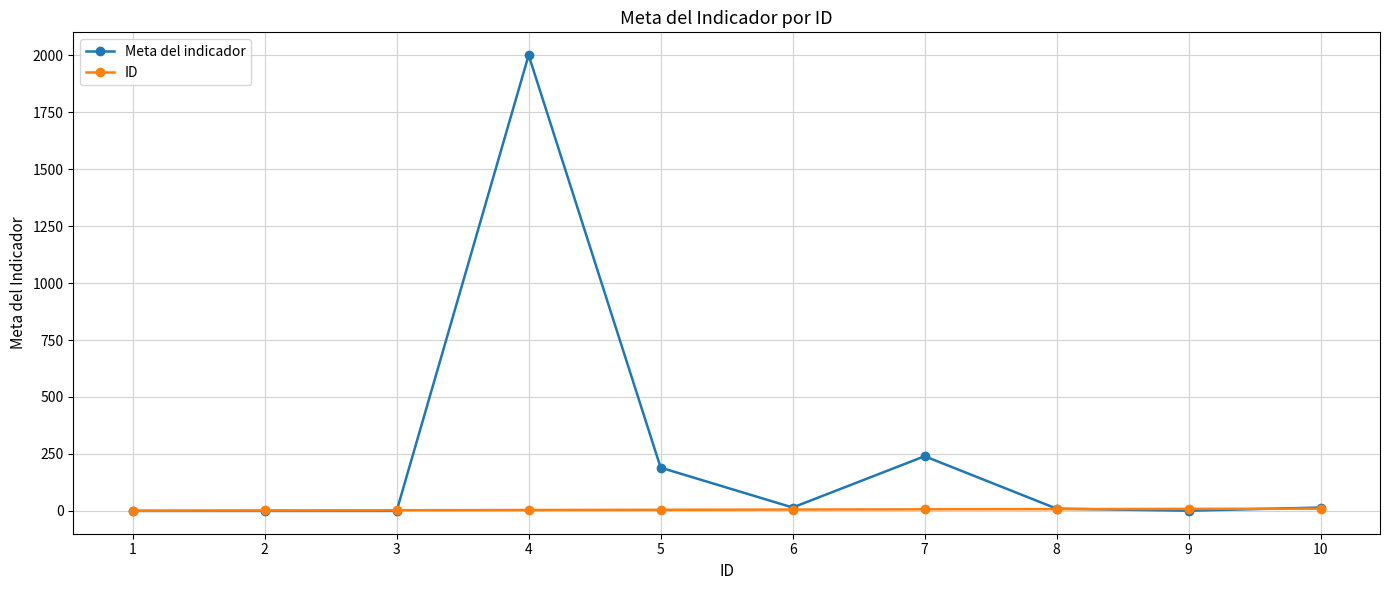

What are all the series names shown in the legend?

Meta del indicador, ID